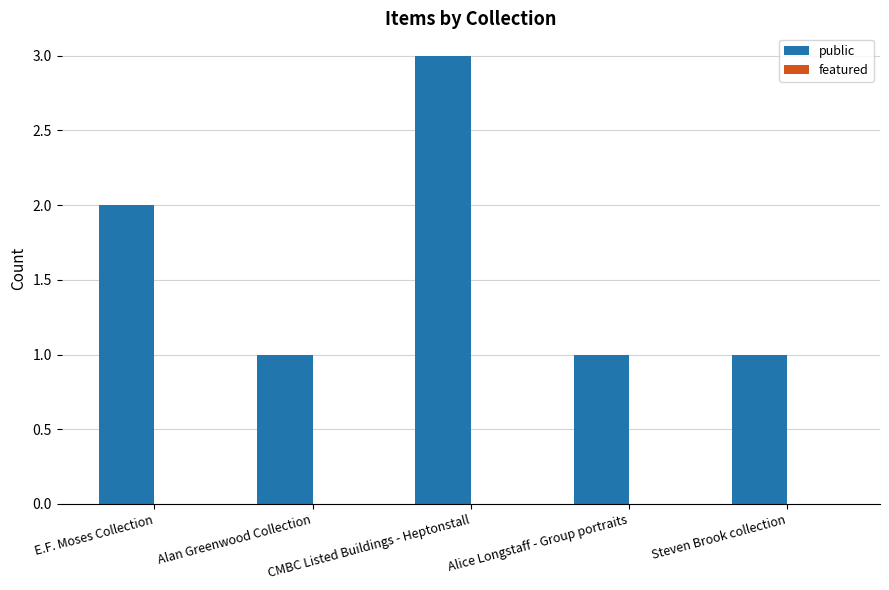

What is the greatest value displayed?

3